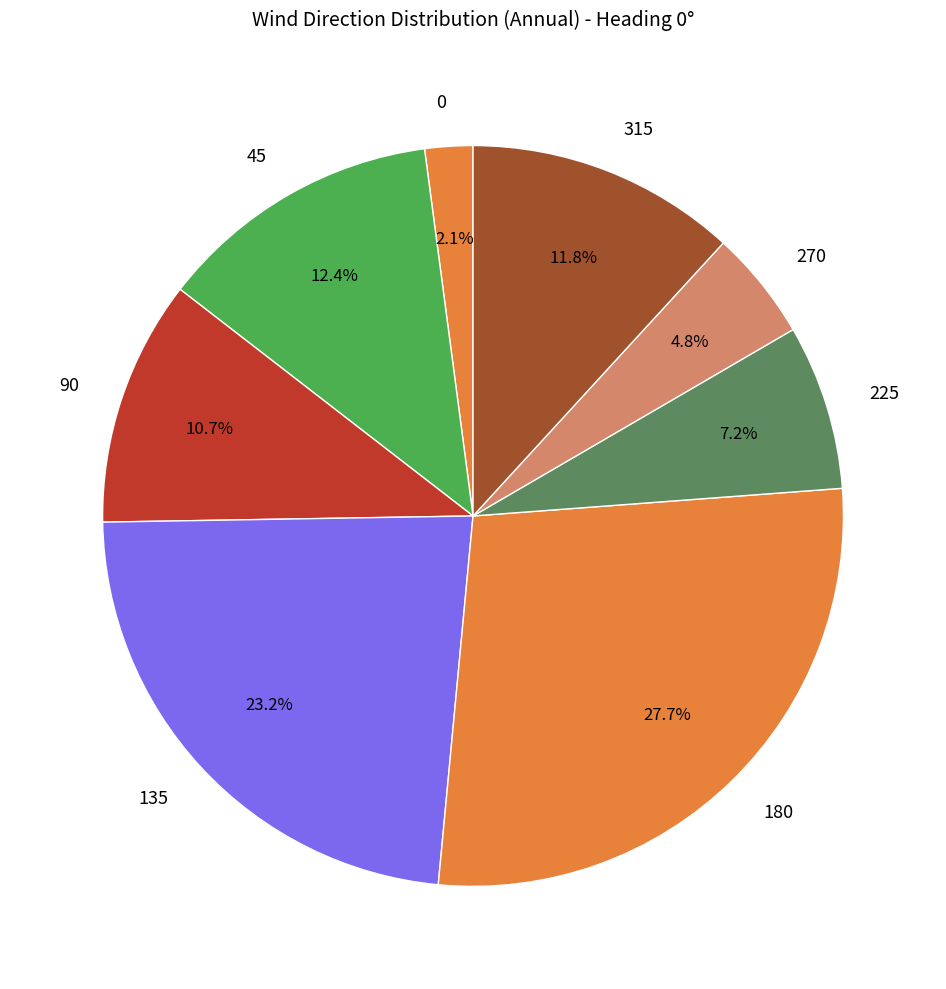

What percentage is the 270 slice, to the nearest percent?

5%